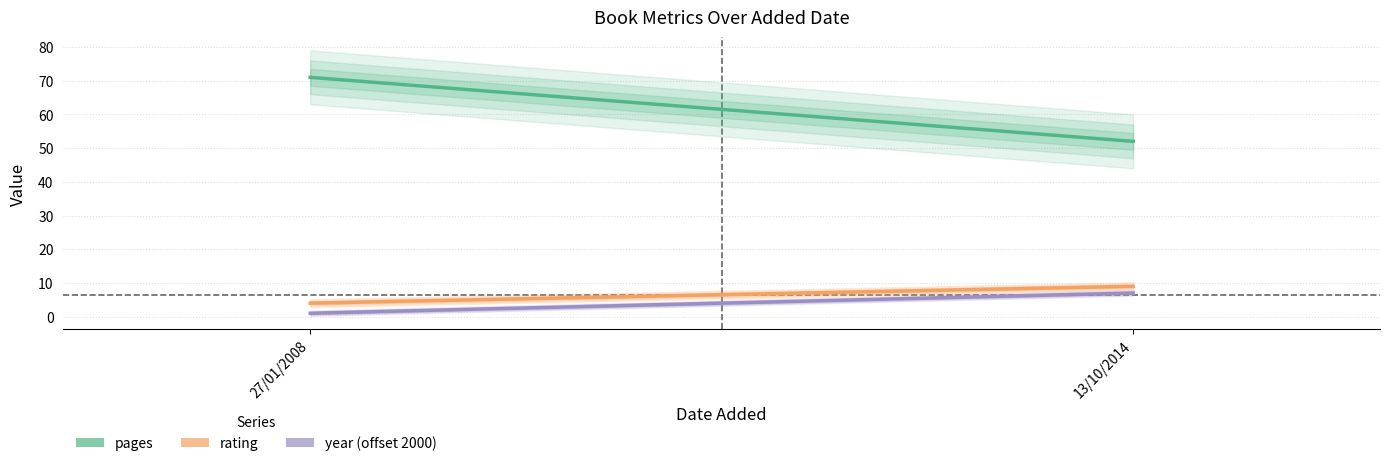

How many pages values are between 52 and 71?

2